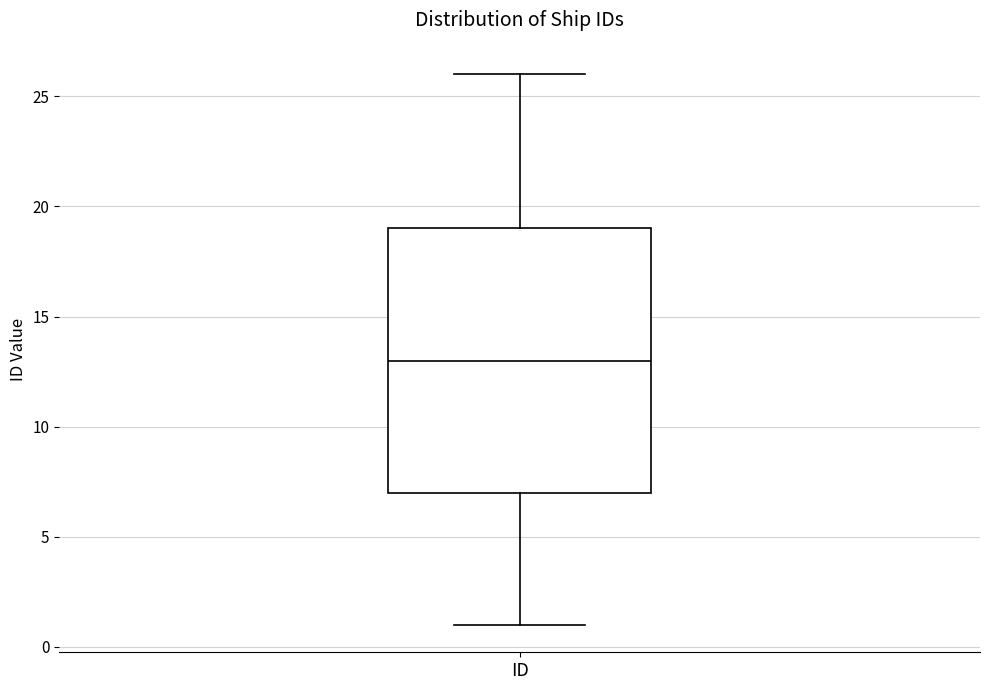

Transcribe this box plot: give where the median line is, the range the box spans, and where the two whiskers end, as read against the y-axis. The values are not printed on the chart, so give them approximately, as read against the axis.

median 13, box 7 to 19, whiskers 1 to 26